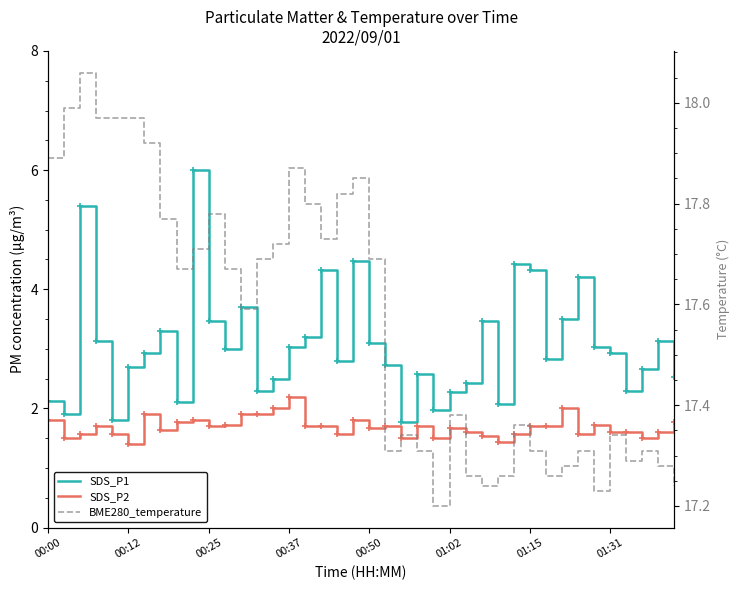

True or false: SDS_P1 and BME280_temperature intersect in this chart.

False